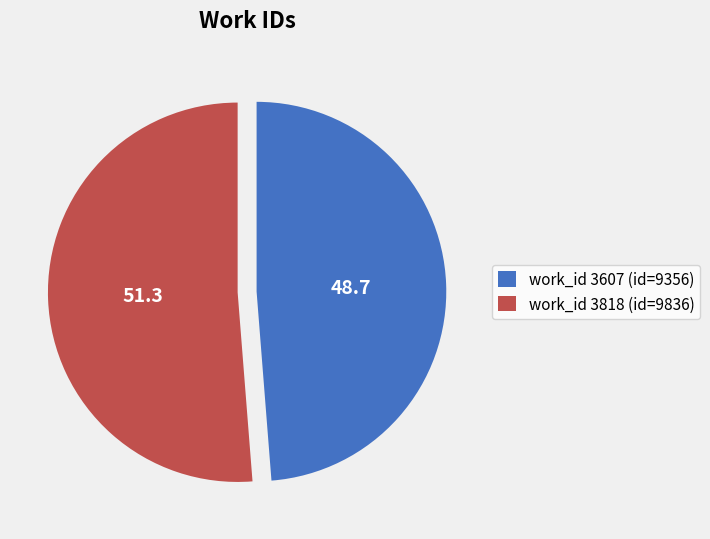

Is it true that work_id 3607 (id=9356) is 56% of the pie?

False